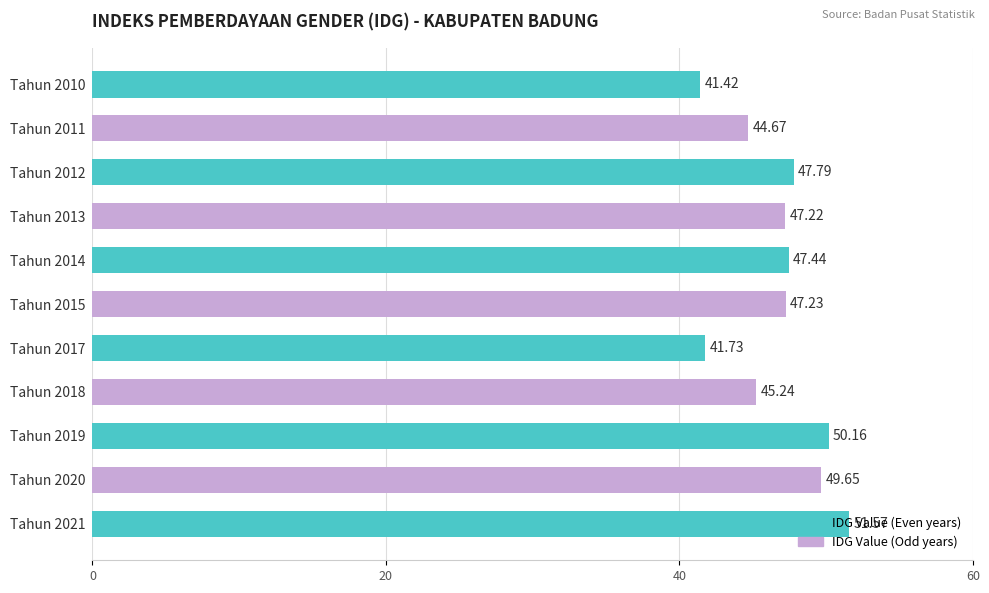

Between Tahun 2013 and Tahun 2020, which is larger?

Tahun 2020